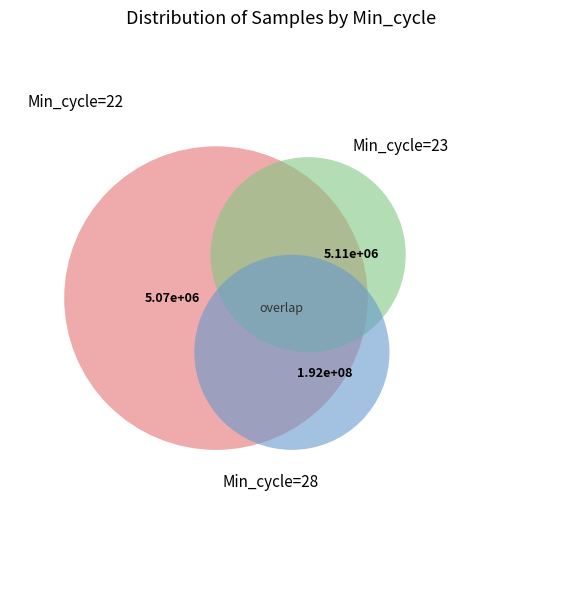

The 28 slice represents 13% of the pie. True or false?

False